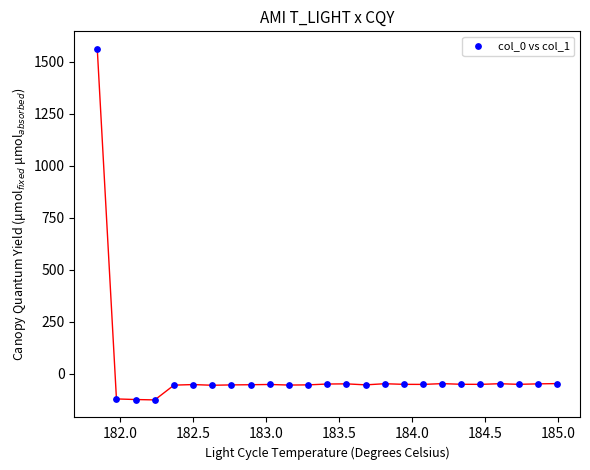

What is the range of X values (max minus min)?

3.1